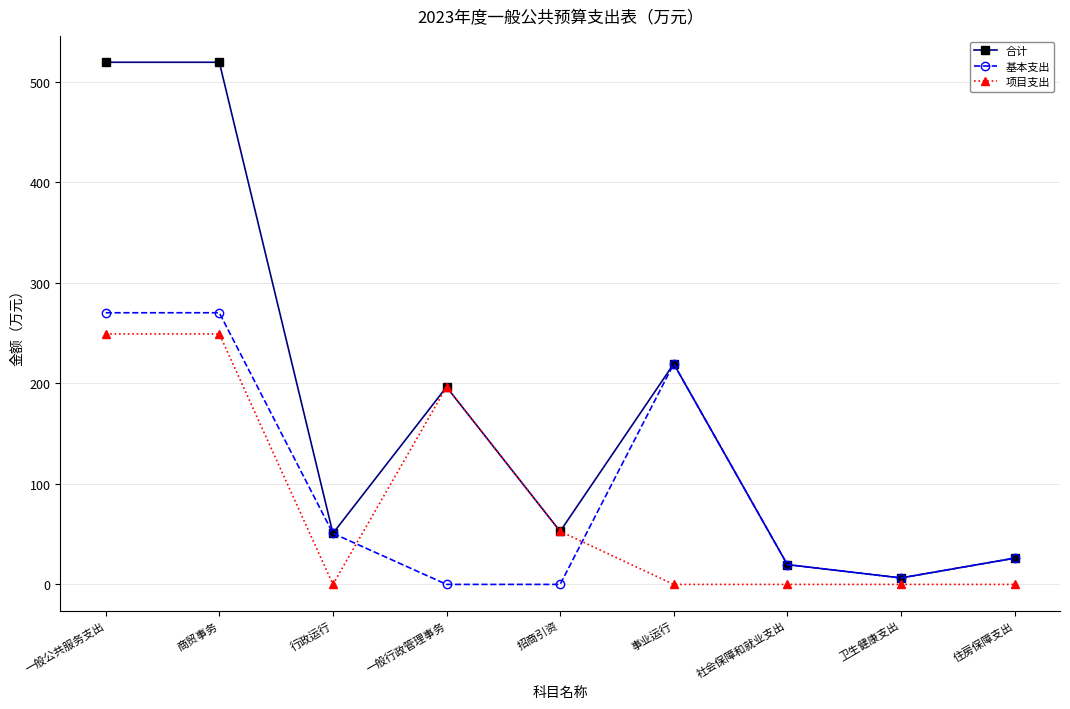

How many interior local valleys does the 合计 series have?

3